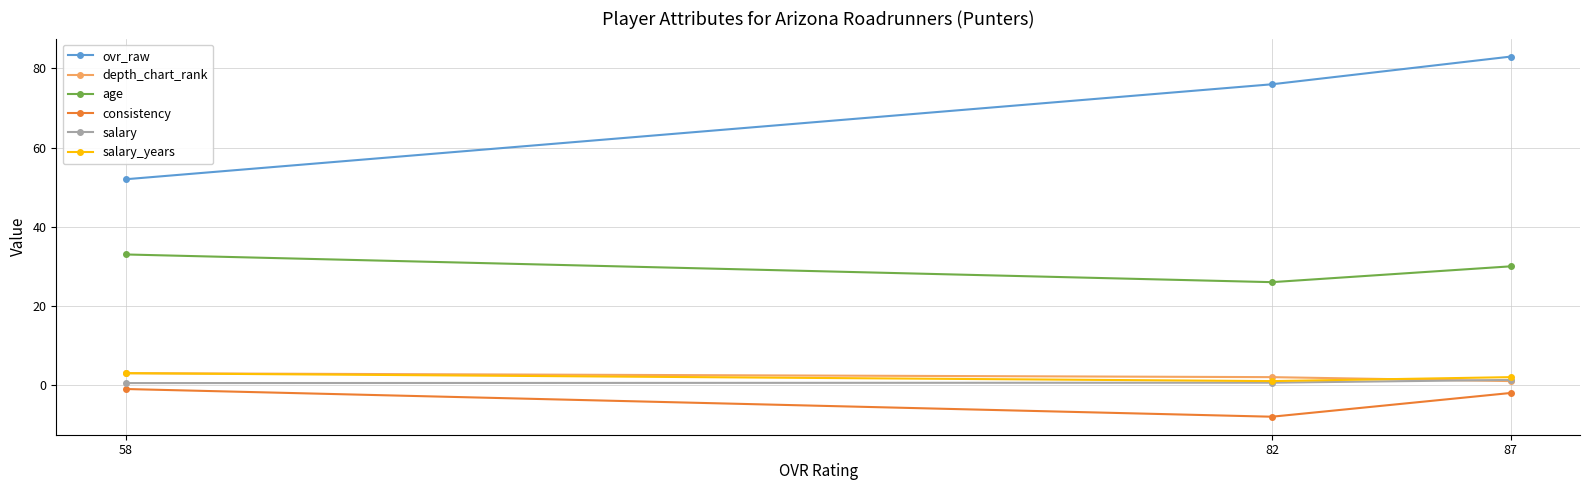

What is the sum of all depth_chart_rank values?

6.0